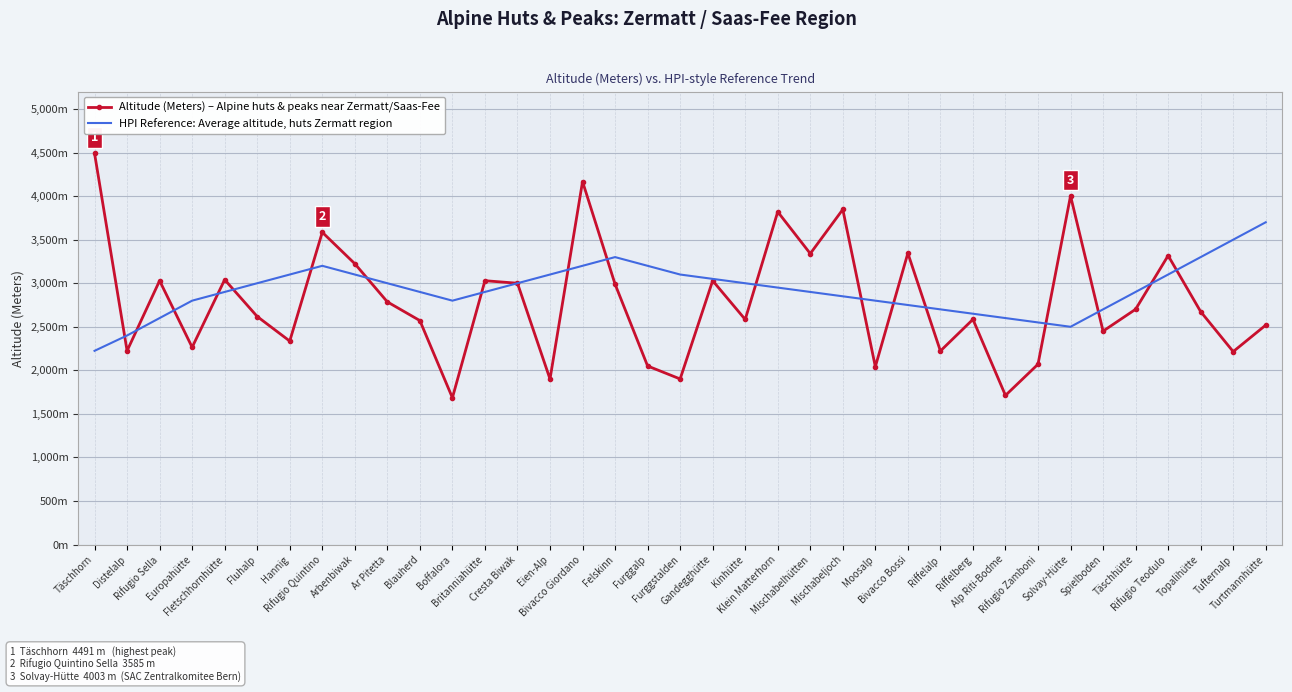

Rank the series by their average value, from lowest to highest.

Altitude (Meters) – Alpine huts & peaks near Zermatt/Saas-Fee, HPI Reference: Average altitude, huts Zermatt region